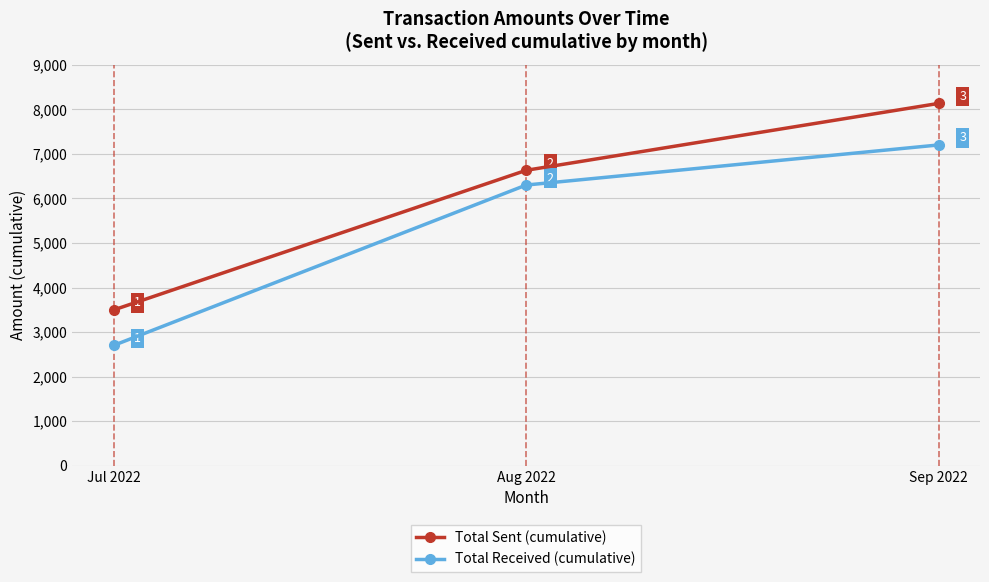

What is the approximate value of Total Sent (cumulative) at Jul 2022?

3495.7